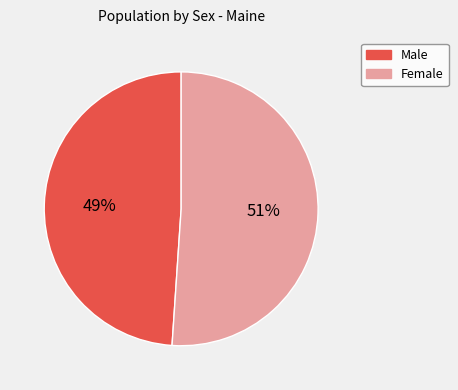

What percentage is the Male slice, to the nearest percent?

49%